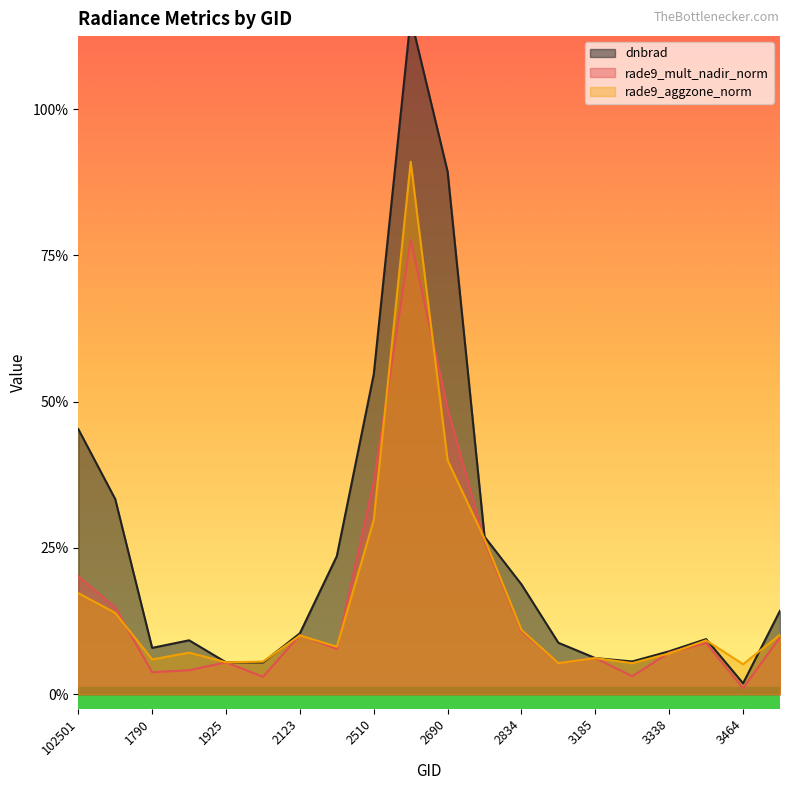

How many interior local valleys does the rade9_aggzone_norm series have?

6